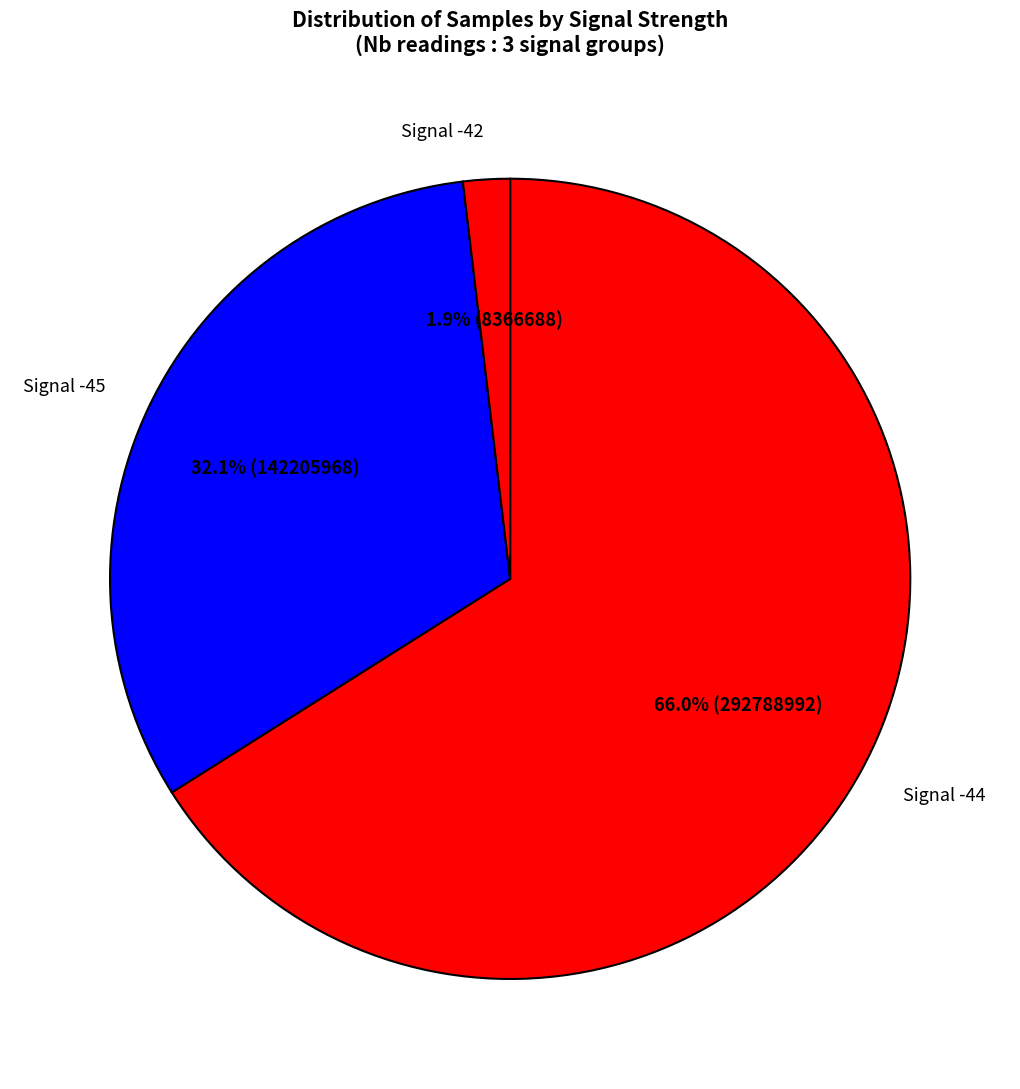

Is Signal -42 the majority of the pie?

No